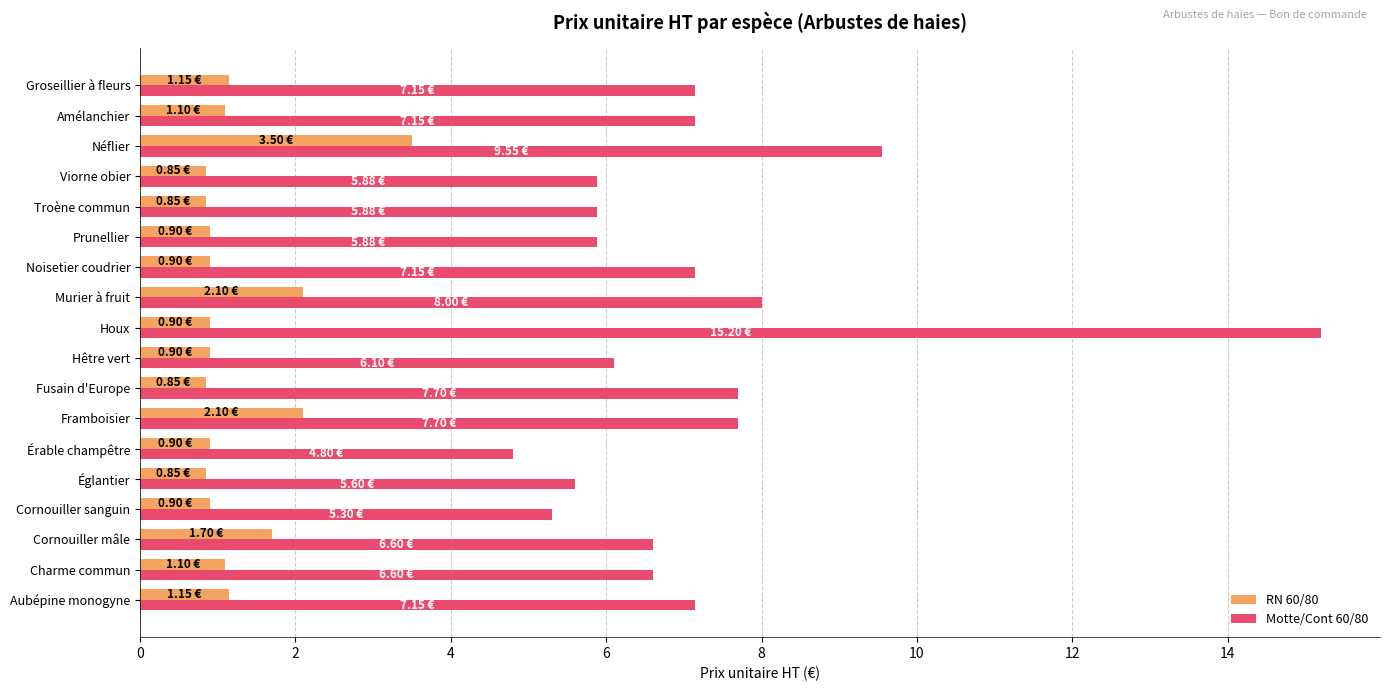

List the series in order of their overall mean, lowest first.

RN 60/80, Motte/Cont 60/80